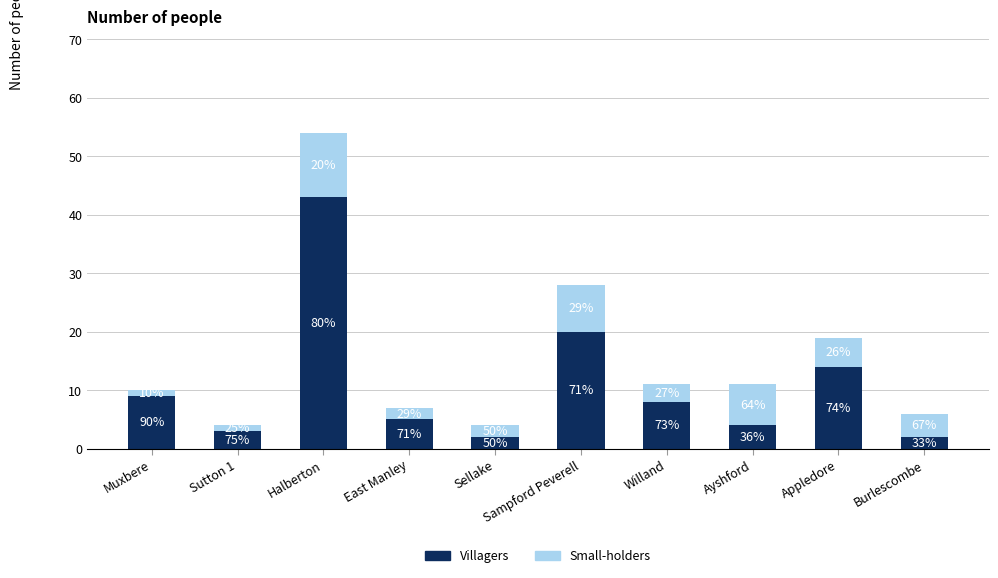

True or false: Small-holders has a value of 11 at Halberton.

True